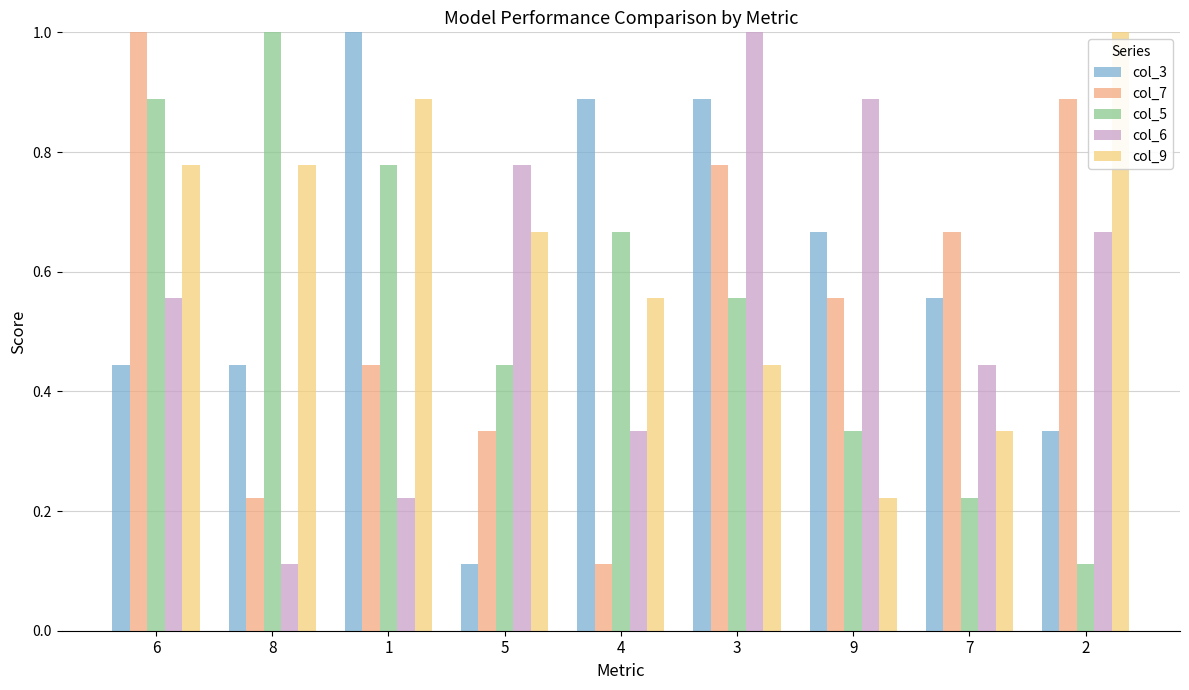

Does the chart contain stacked bars?

No